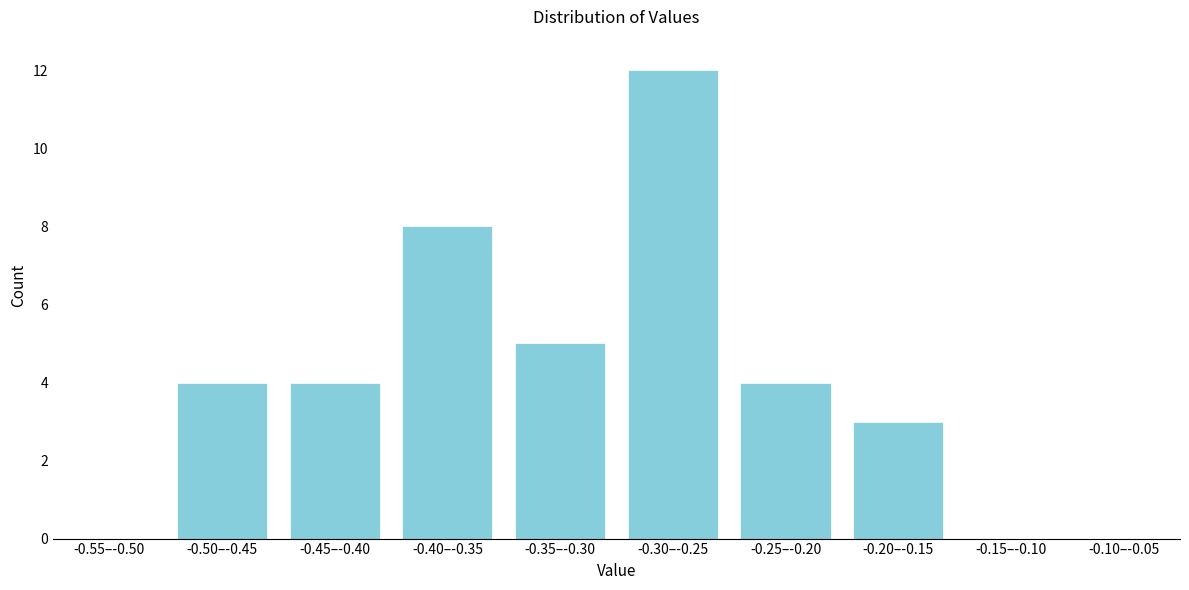

Reading left to right, list all the values displayed in this chart.

-0.55–-0.50=0	-0.50–-0.45=4	-0.45–-0.40=4	-0.40–-0.35=8	-0.35–-0.30=5	-0.30–-0.25=12	-0.25–-0.20=4	-0.20–-0.15=3	-0.15–-0.10=0	-0.10–-0.05=0